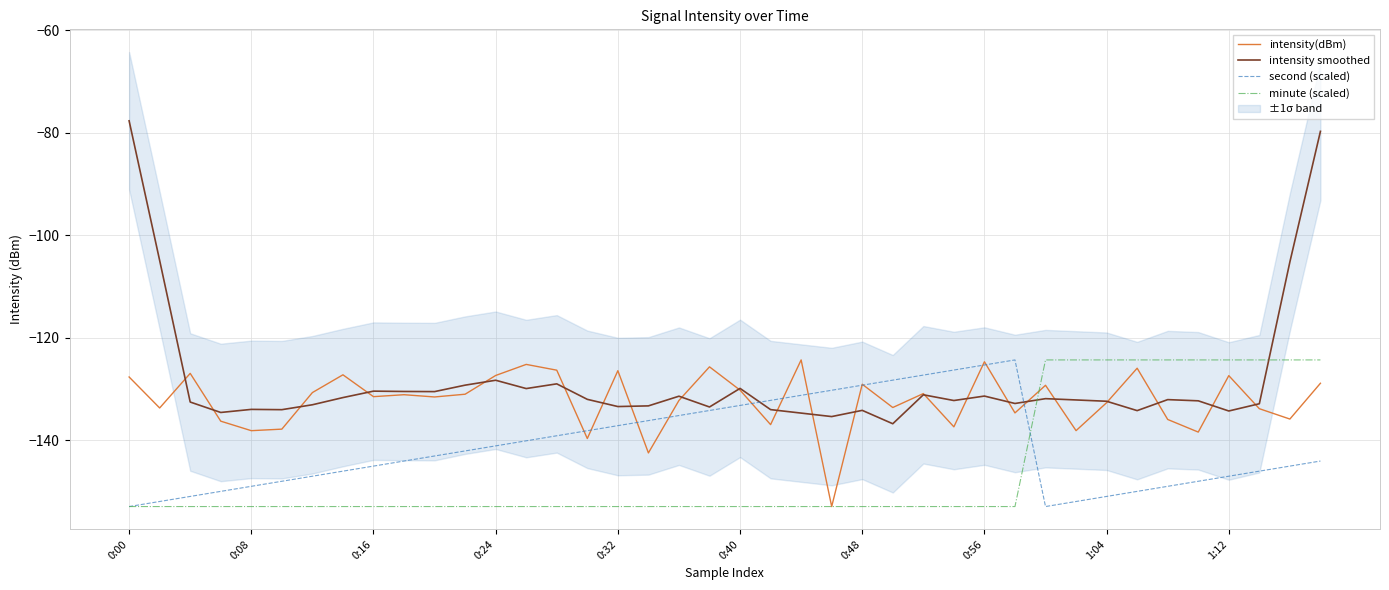

How many interior local peaks does the intensity(dBm) series have?

13